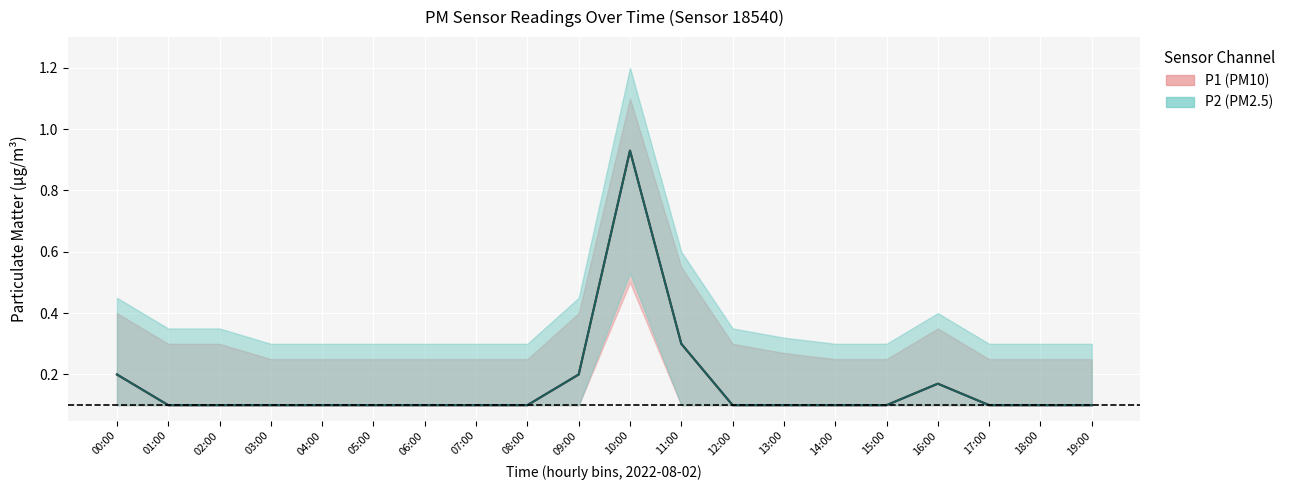

What is the spread (max minus min) of values at 11:00?

0.5